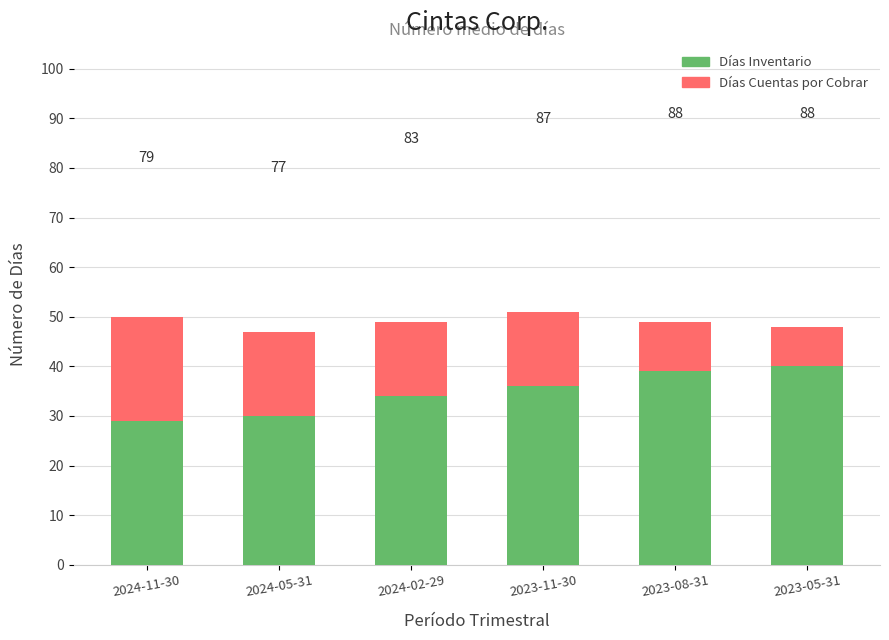

Reading left to right, list all the values displayed in this chart.

Días Cuentas por Cobrar: 50	47	49	51	49	48
Días Inventario: 29	30	34	36	39	40